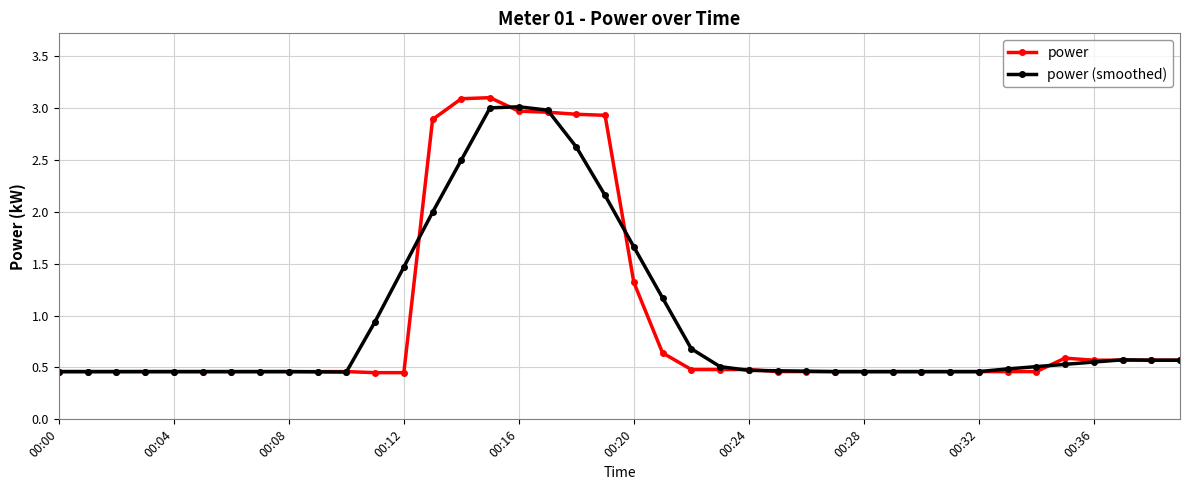

What are all the series names shown in the legend?

power, power (smoothed)